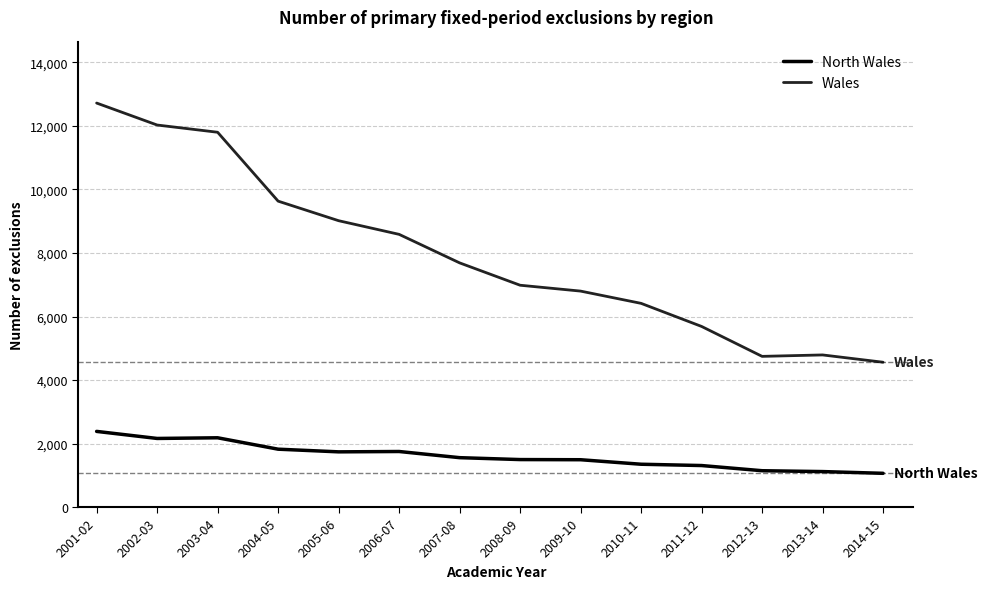

What is the sum of all North Wales values?

22550